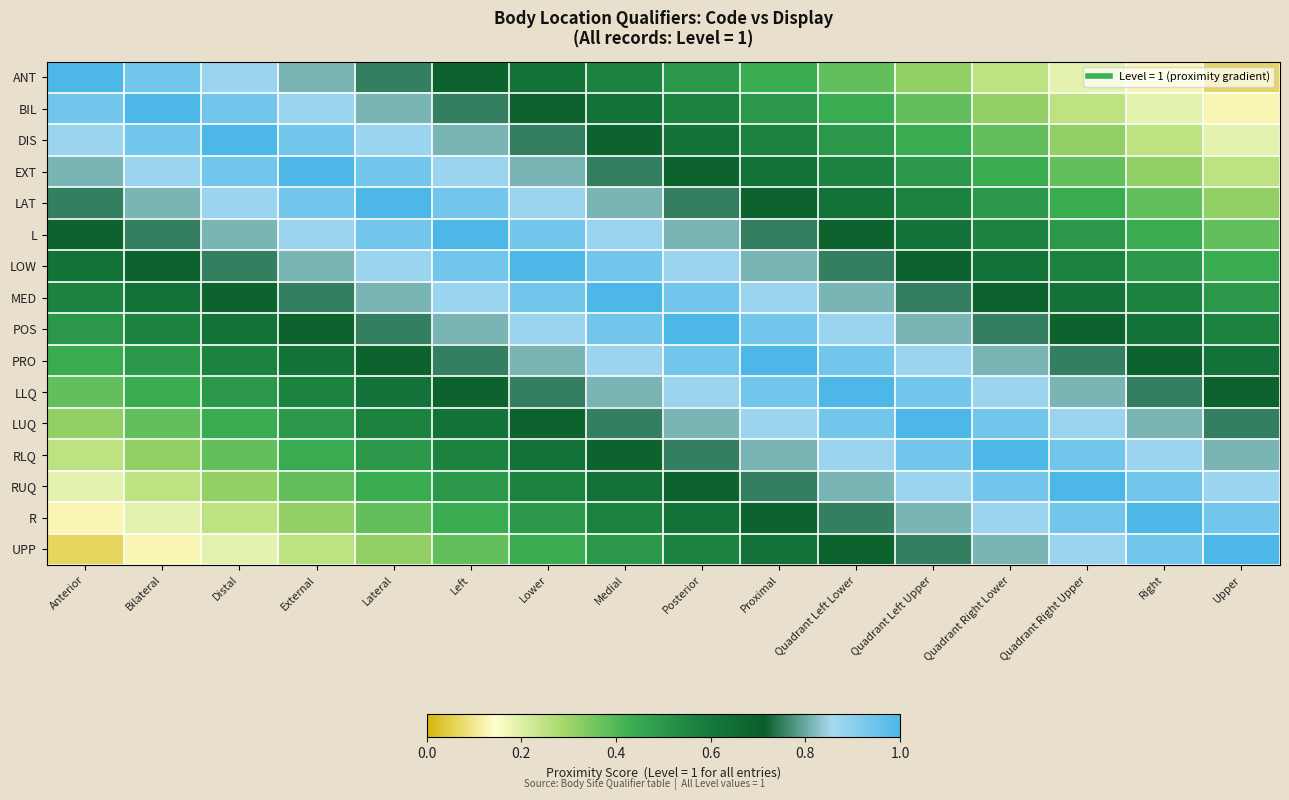

Reading left to right, list all the values displayed in this chart.

ANT: Anterior=1.0	Bilateral=0.9	Distal=0.9	External=0.8	Lateral=0.8	Left=0.7	Lower=0.6	Medial=0.6	Posterior=0.5	Proximal=0.4	Quadrant Left Lower=0.4	Quadrant Left Upper=0.3	Quadrant Right Lower=0.2	Quadrant Right Upper=0.2	Right=0.1	Upper=0.1
BIL: Anterior=0.9	Bilateral=1.0	Distal=0.9	External=0.9	Lateral=0.8	Left=0.8	Lower=0.7	Medial=0.6	Posterior=0.6	Proximal=0.5	Quadrant Left Lower=0.4	Quadrant Left Upper=0.4	Quadrant Right Lower=0.3	Quadrant Right Upper=0.2	Right=0.2	Upper=0.1
DIS: Anterior=0.9	Bilateral=0.9	Distal=1.0	External=0.9	Lateral=0.9	Left=0.8	Lower=0.8	Medial=0.7	Posterior=0.6	Proximal=0.6	Quadrant Left Lower=0.5	Quadrant Left Upper=0.4	Quadrant Right Lower=0.4	Quadrant Right Upper=0.3	Right=0.2	Upper=0.2
EXT: Anterior=0.8	Bilateral=0.9	Distal=0.9	External=1.0	Lateral=0.9	Left=0.9	Lower=0.8	Medial=0.8	Posterior=0.7	Proximal=0.6	Quadrant Left Lower=0.6	Quadrant Left Upper=0.5	Quadrant Right Lower=0.4	Quadrant Right Upper=0.4	Right=0.3	Upper=0.2
LAT: Anterior=0.8	Bilateral=0.8	Distal=0.9	External=0.9	Lateral=1.0	Left=0.9	Lower=0.9	Medial=0.8	Posterior=0.8	Proximal=0.7	Quadrant Left Lower=0.6	Quadrant Left Upper=0.6	Quadrant Right Lower=0.5	Quadrant Right Upper=0.4	Right=0.4	Upper=0.3
L: Anterior=0.7	Bilateral=0.8	Distal=0.8	External=0.9	Lateral=0.9	Left=1.0	Lower=0.9	Medial=0.9	Posterior=0.8	Proximal=0.8	Quadrant Left Lower=0.7	Quadrant Left Upper=0.6	Quadrant Right Lower=0.6	Quadrant Right Upper=0.5	Right=0.4	Upper=0.4
LOW: Anterior=0.6	Bilateral=0.7	Distal=0.8	External=0.8	Lateral=0.9	Left=0.9	Lower=1.0	Medial=0.9	Posterior=0.9	Proximal=0.8	Quadrant Left Lower=0.8	Quadrant Left Upper=0.7	Quadrant Right Lower=0.6	Quadrant Right Upper=0.6	Right=0.5	Upper=0.4
MED: Anterior=0.6	Bilateral=0.6	Distal=0.7	External=0.8	Lateral=0.8	Left=0.9	Lower=0.9	Medial=1.0	Posterior=0.9	Proximal=0.9	Quadrant Left Lower=0.8	Quadrant Left Upper=0.8	Quadrant Right Lower=0.7	Quadrant Right Upper=0.6	Right=0.6	Upper=0.5
POS: Anterior=0.5	Bilateral=0.6	Distal=0.6	External=0.7	Lateral=0.8	Left=0.8	Lower=0.9	Medial=0.9	Posterior=1.0	Proximal=0.9	Quadrant Left Lower=0.9	Quadrant Left Upper=0.8	Quadrant Right Lower=0.8	Quadrant Right Upper=0.7	Right=0.6	Upper=0.6
PRO: Anterior=0.4	Bilateral=0.5	Distal=0.6	External=0.6	Lateral=0.7	Left=0.8	Lower=0.8	Medial=0.9	Posterior=0.9	Proximal=1.0	Quadrant Left Lower=0.9	Quadrant Left Upper=0.9	Quadrant Right Lower=0.8	Quadrant Right Upper=0.8	Right=0.7	Upper=0.6
LLQ: Anterior=0.4	Bilateral=0.4	Distal=0.5	External=0.6	Lateral=0.6	Left=0.7	Lower=0.8	Medial=0.8	Posterior=0.9	Proximal=0.9	Quadrant Left Lower=1.0	Quadrant Left Upper=0.9	Quadrant Right Lower=0.9	Quadrant Right Upper=0.8	Right=0.8	Upper=0.7
LUQ: Anterior=0.3	Bilateral=0.4	Distal=0.4	External=0.5	Lateral=0.6	Left=0.6	Lower=0.7	Medial=0.8	Posterior=0.8	Proximal=0.9	Quadrant Left Lower=0.9	Quadrant Left Upper=1.0	Quadrant Right Lower=0.9	Quadrant Right Upper=0.9	Right=0.8	Upper=0.8
RLQ: Anterior=0.2	Bilateral=0.3	Distal=0.4	External=0.4	Lateral=0.5	Left=0.6	Lower=0.6	Medial=0.7	Posterior=0.8	Proximal=0.8	Quadrant Left Lower=0.9	Quadrant Left Upper=0.9	Quadrant Right Lower=1.0	Quadrant Right Upper=0.9	Right=0.9	Upper=0.8
RUQ: Anterior=0.2	Bilateral=0.2	Distal=0.3	External=0.4	Lateral=0.4	Left=0.5	Lower=0.6	Medial=0.6	Posterior=0.7	Proximal=0.8	Quadrant Left Lower=0.8	Quadrant Left Upper=0.9	Quadrant Right Lower=0.9	Quadrant Right Upper=1.0	Right=0.9	Upper=0.9
R: Anterior=0.1	Bilateral=0.2	Distal=0.2	External=0.3	Lateral=0.4	Left=0.4	Lower=0.5	Medial=0.6	Posterior=0.6	Proximal=0.7	Quadrant Left Lower=0.8	Quadrant Left Upper=0.8	Quadrant Right Lower=0.9	Quadrant Right Upper=0.9	Right=1.0	Upper=0.9
UPP: Anterior=0.1	Bilateral=0.1	Distal=0.2	External=0.2	Lateral=0.3	Left=0.4	Lower=0.4	Medial=0.5	Posterior=0.6	Proximal=0.6	Quadrant Left Lower=0.7	Quadrant Left Upper=0.8	Quadrant Right Lower=0.8	Quadrant Right Upper=0.9	Right=0.9	Upper=1.0